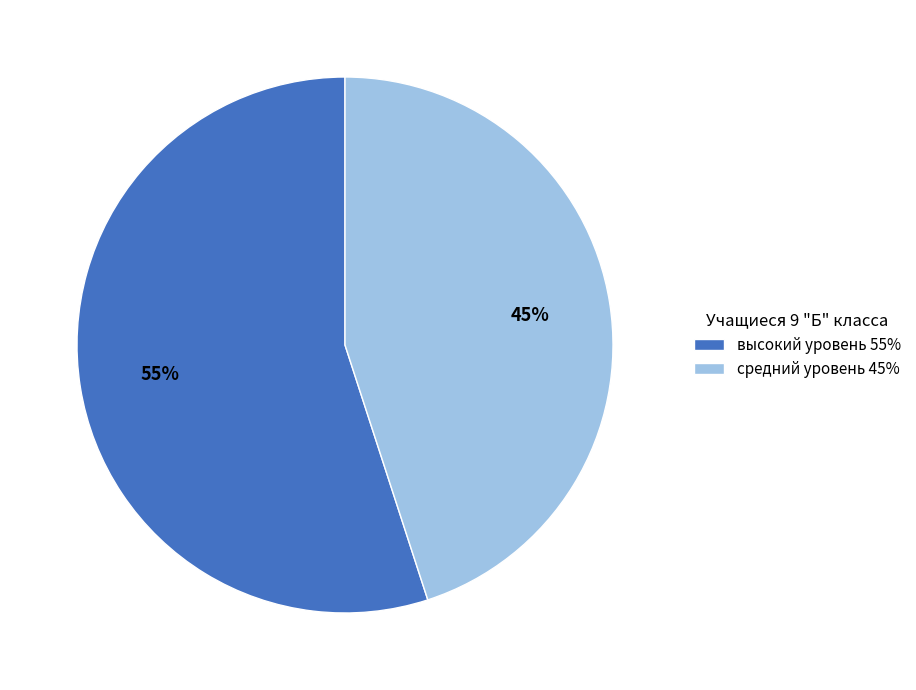

True or false: средний уровень 45% accounts for 58% of the total.

False